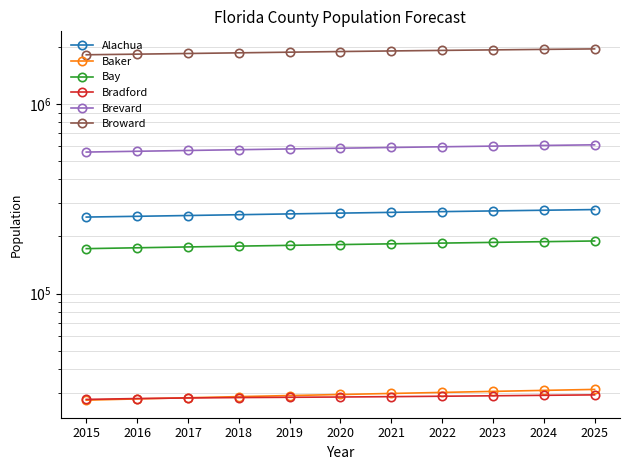

True or false: Broward and Alachua intersect in this chart.

False